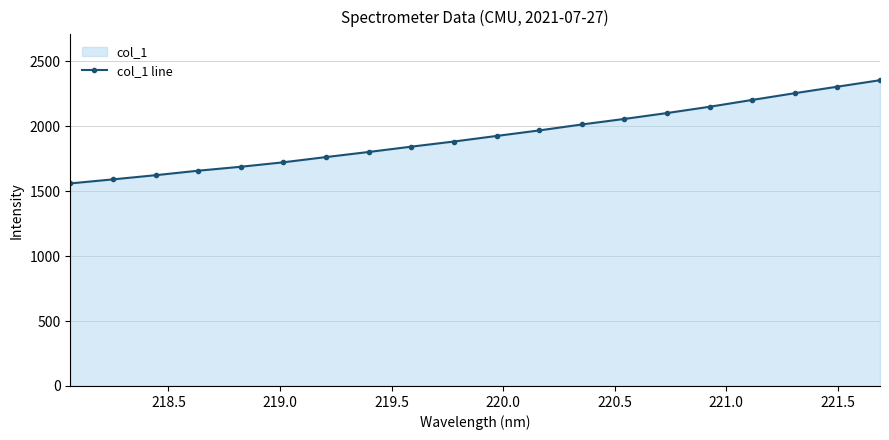

What is the average value?

1922.7